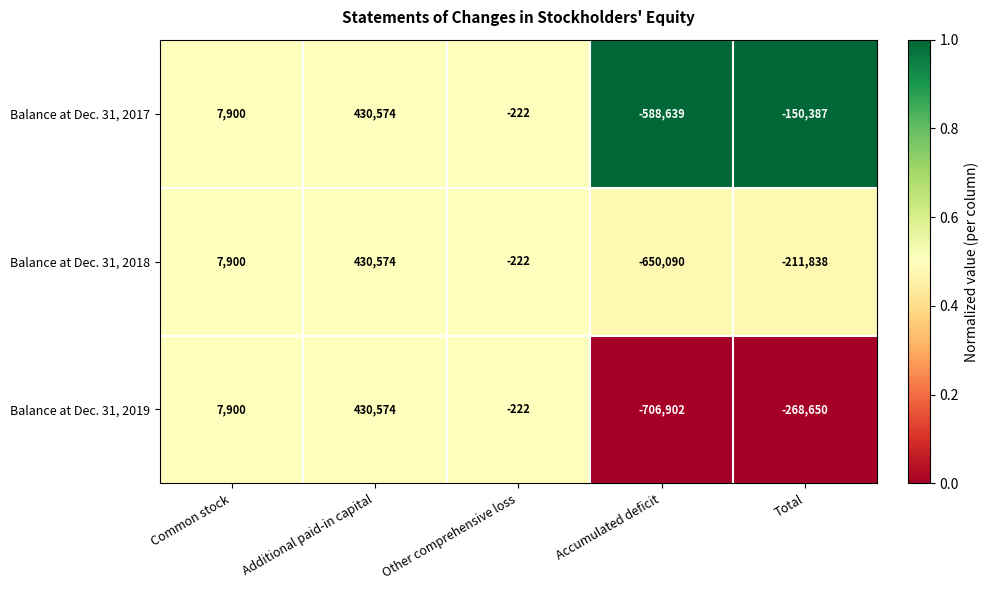

At how many categories does at least one series exceed 0?

2